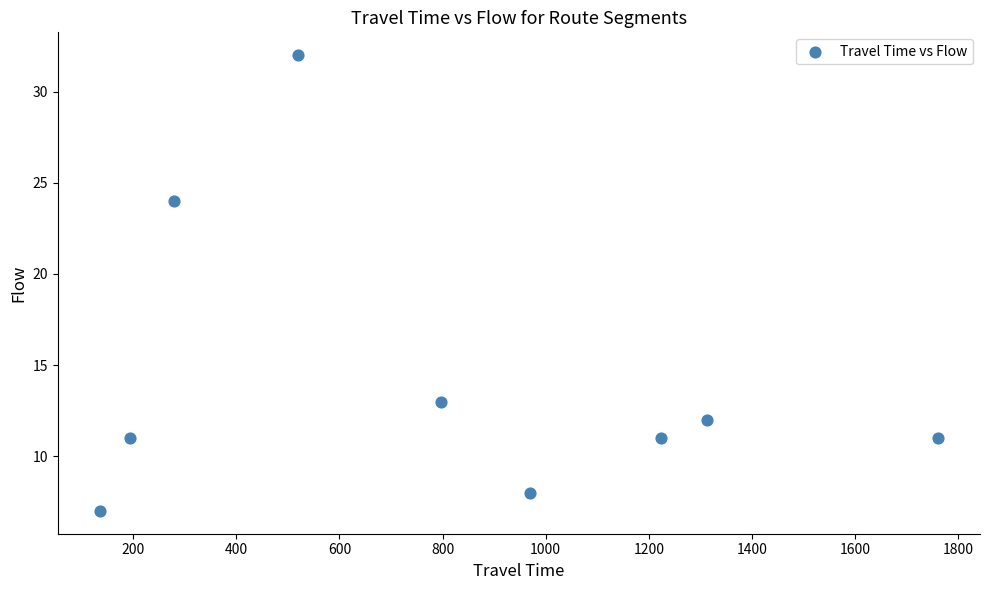

What Y value in the scatter plot is closest to 19?

24